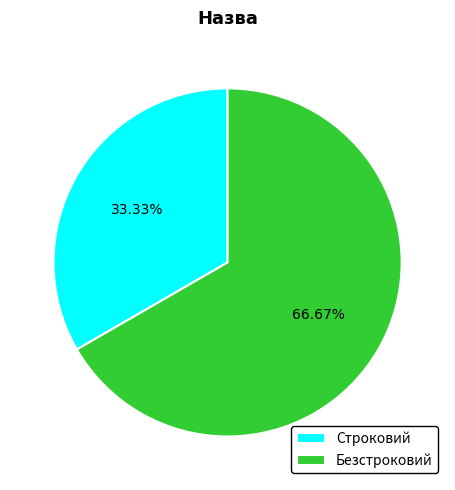

Is it true that Строковий is 20% of the pie?

False